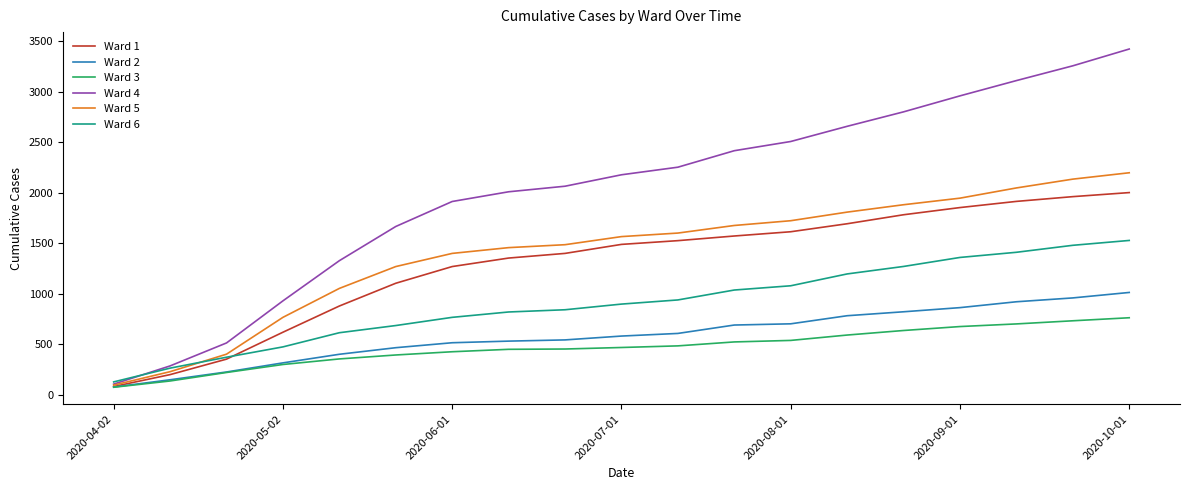

What is the smallest value displayed?

77